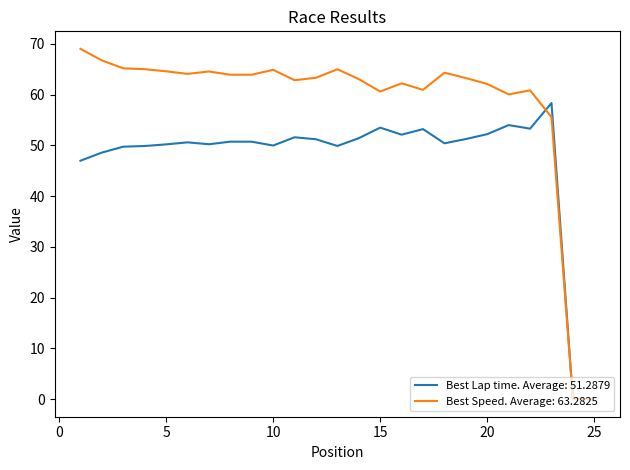

Rank the series by their maximum value, from highest to lowest.

Best Speed. Average: 63.2825, Best Lap time. Average: 51.2879